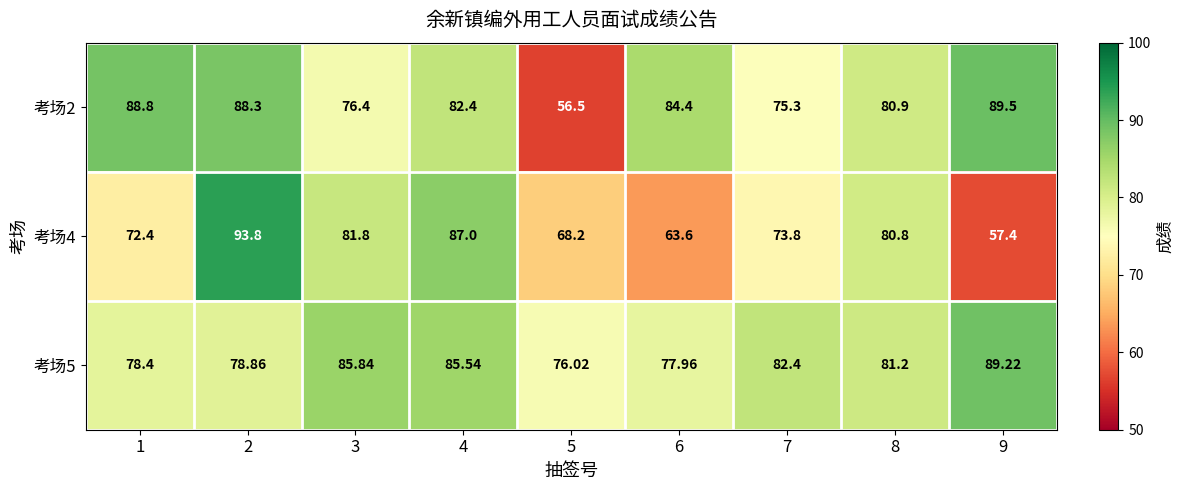

Is the value of 考场4 at 4 greater than the value of 考场2 at 5?

Yes